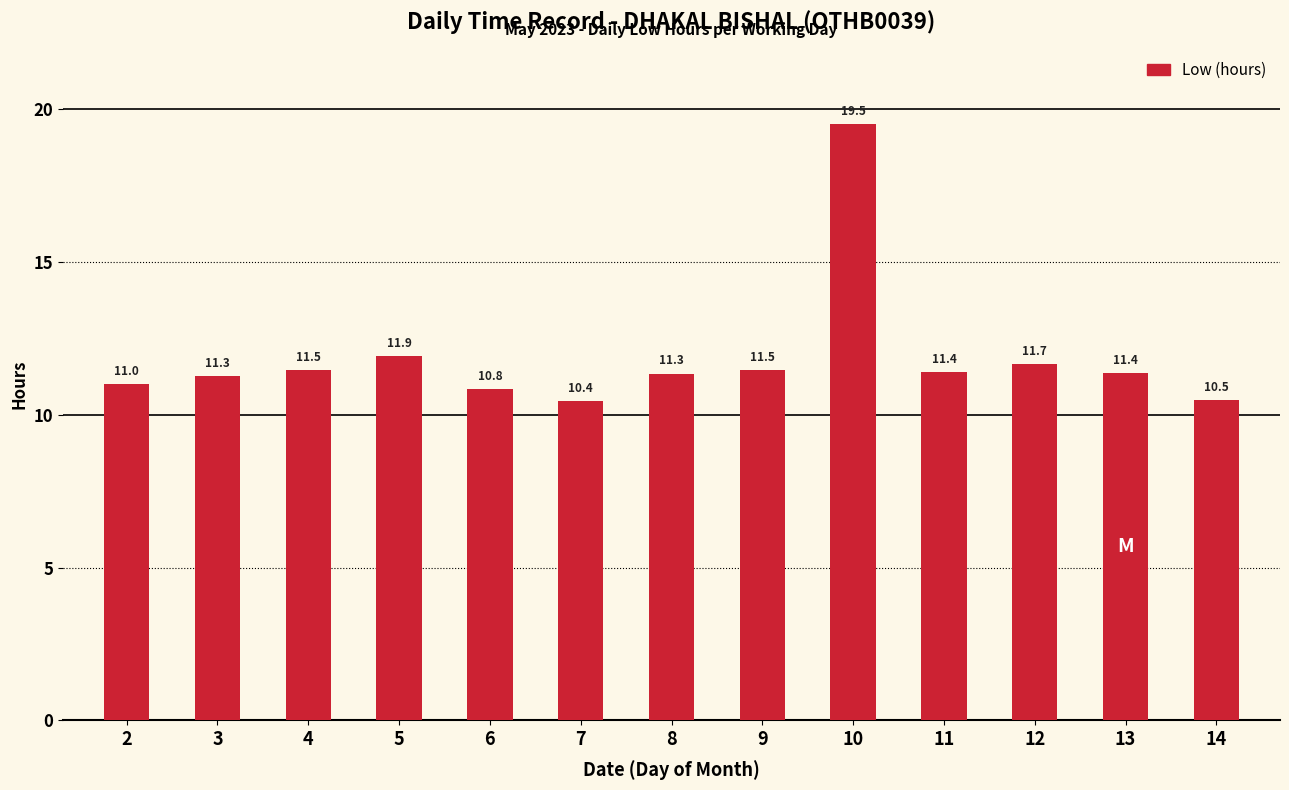

How many values exceed 11?

10